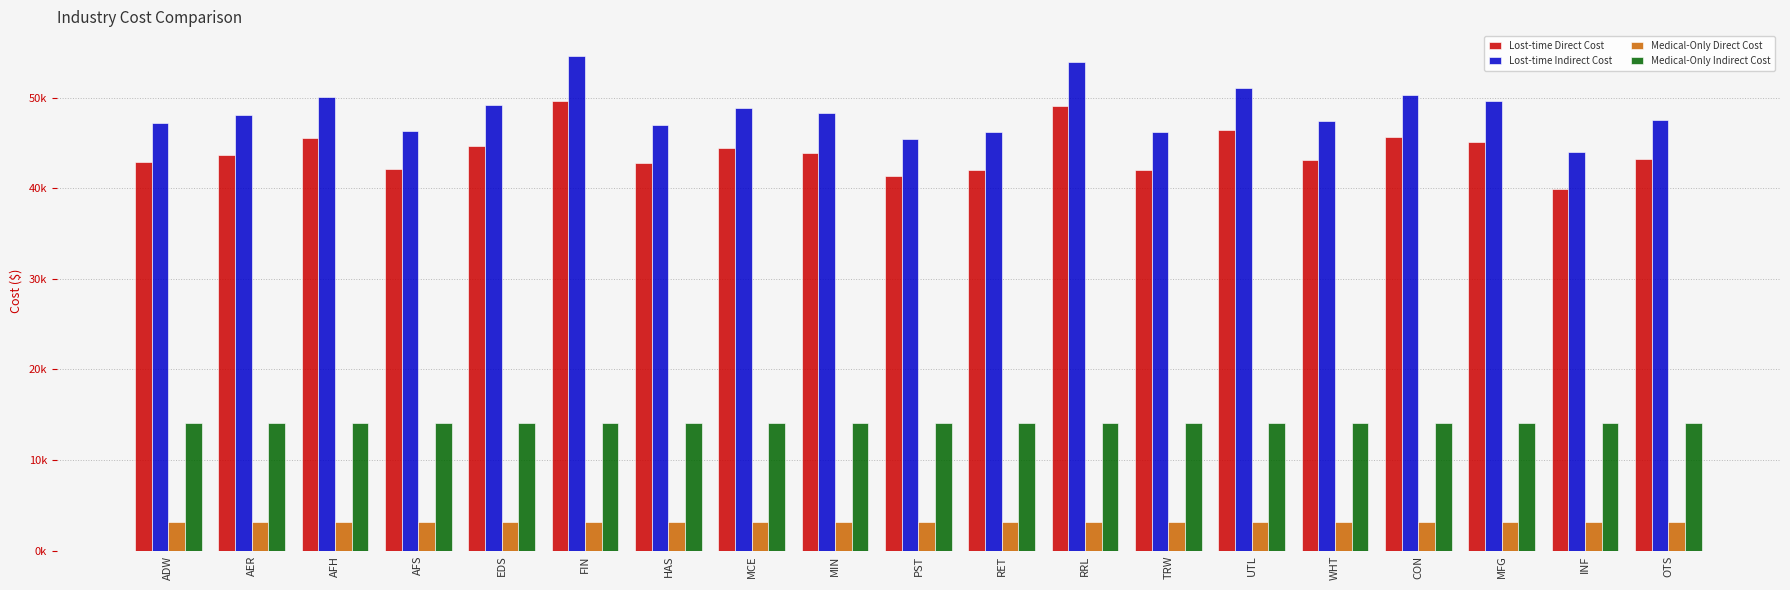

What are all the series names shown in the legend?

Lost-time Direct Cost, Lost-time Indirect Cost, Medical-Only Direct Cost, Medical-Only Indirect Cost